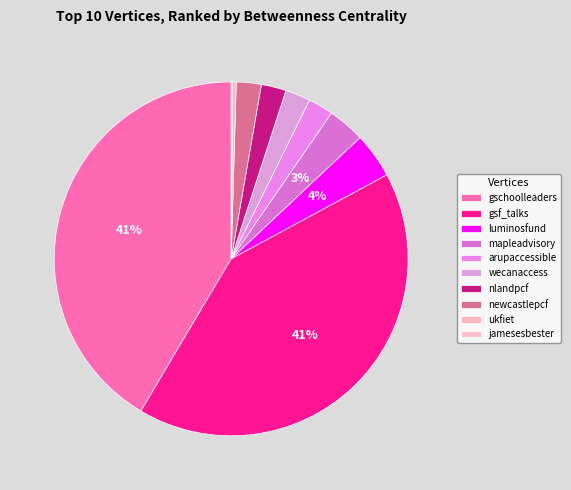

Rank the categories by value from highest to lowest.

gschoolleaders, gsf_talks, luminosfund, mapleadvisory, arupaccessible, wecanaccess, nlandpcf, newcastlepcf, ukfiet, jamesesbester